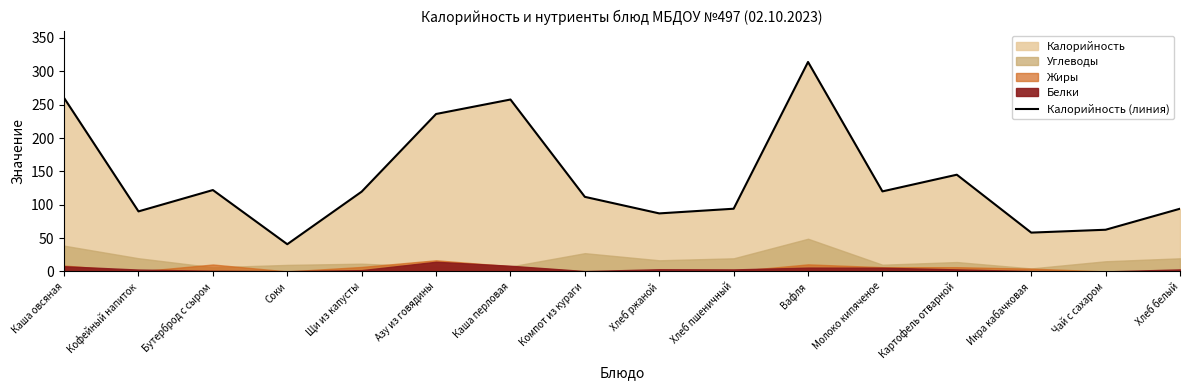

What is the ratio of the value at Кофейный напиток to the value at Хлеб пшеничный?

1.0